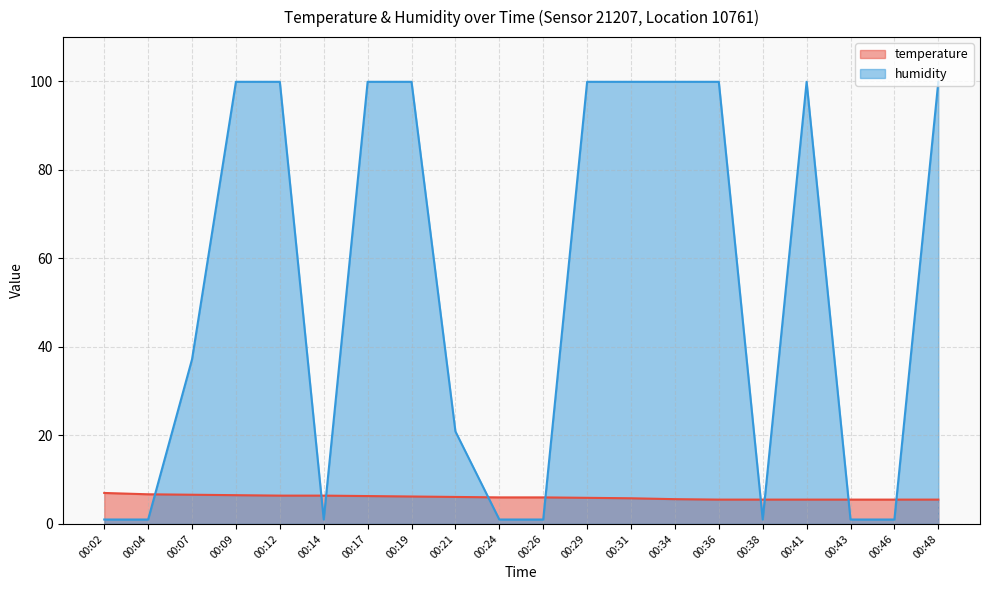

What is the smallest value displayed?

1.0